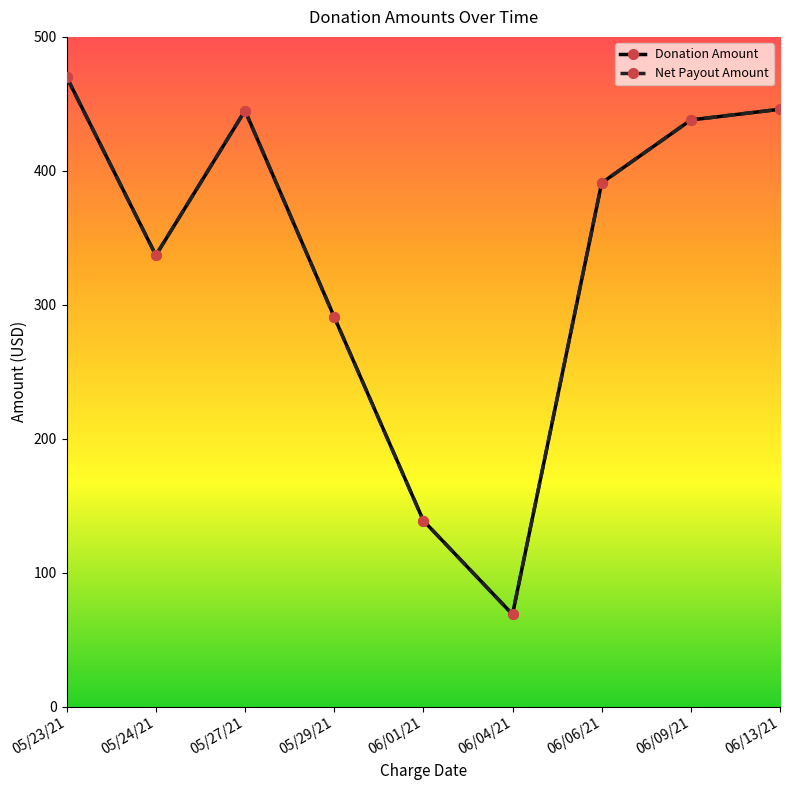

Which series has the largest total across all categories?

Donation Amount